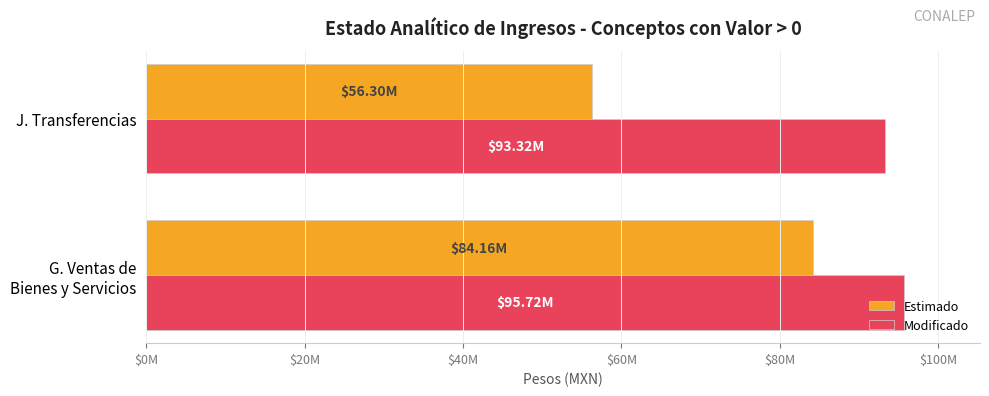

Which category has the lowest value in the Estimado series?

J. Transferencias